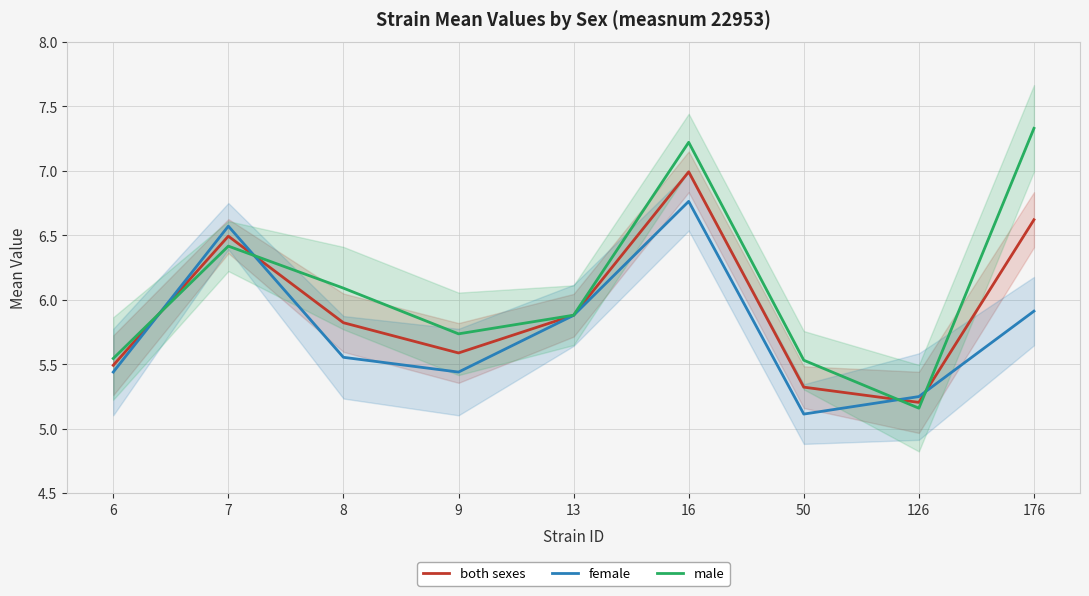

The female series shows 9.0 at 176. True or false?

False